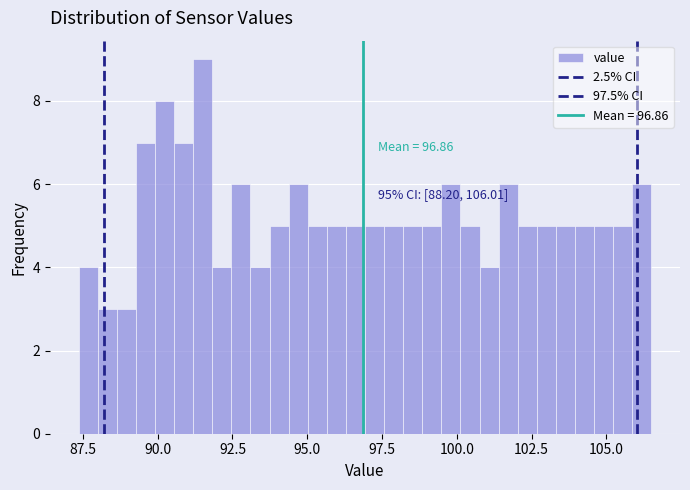

Around what value on the x-axis is the tallest bar? Give the approximate position of its centre, as read against the axis.

91.5